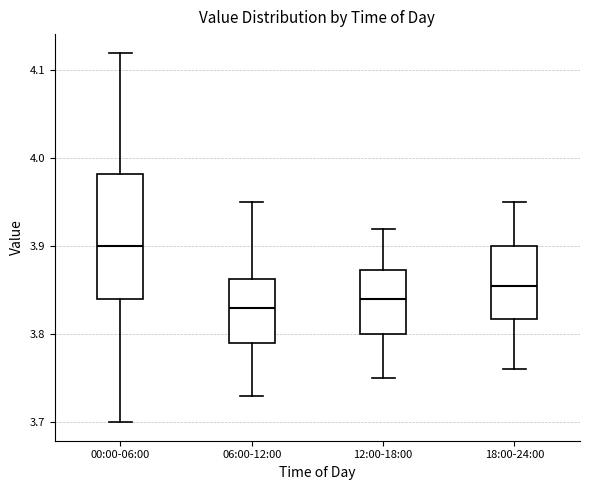

Which box is the tallest, from its lower edge to its upper edge?

00:00-06:00